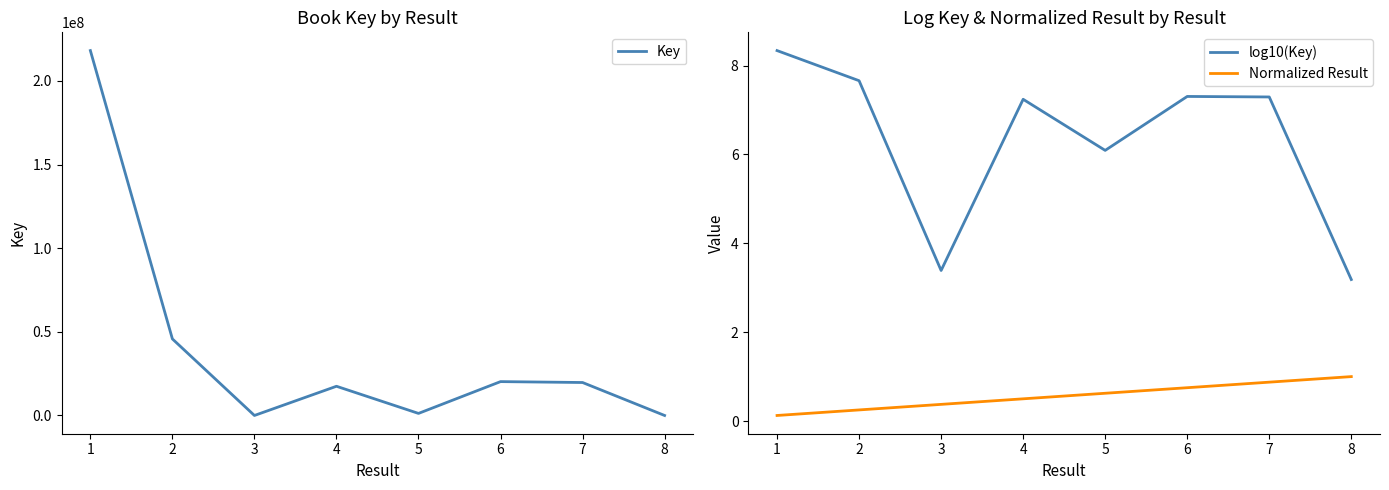

True or false: Normalized Result and log10(Key) intersect in this chart.

False